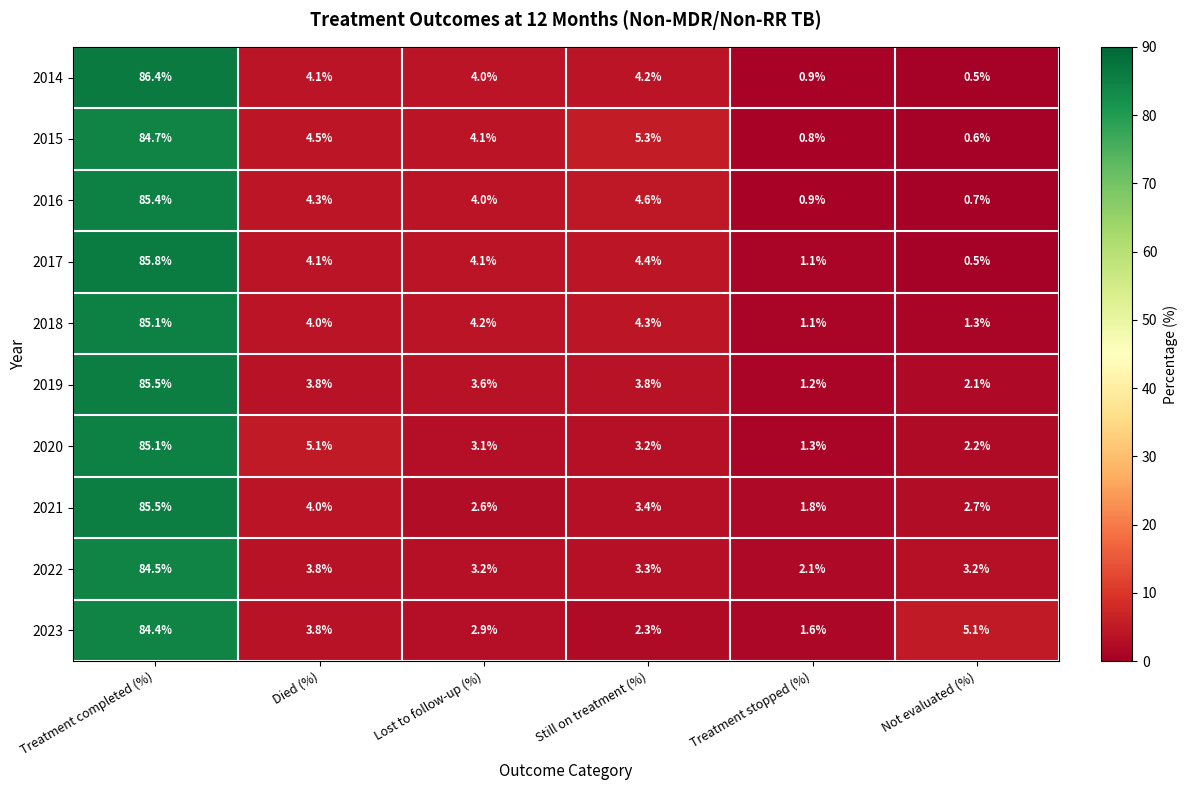

What is the smallest value displayed?

0.5